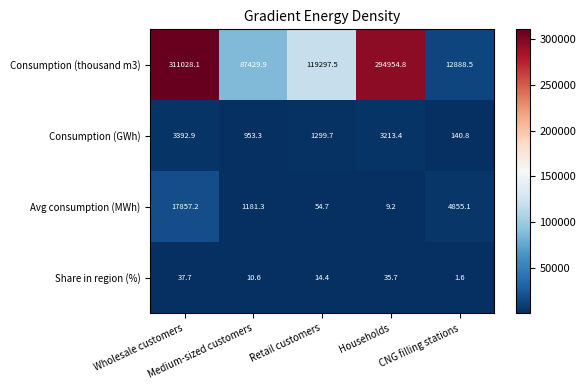

Which category has the highest value across all series?

Wholesale customers